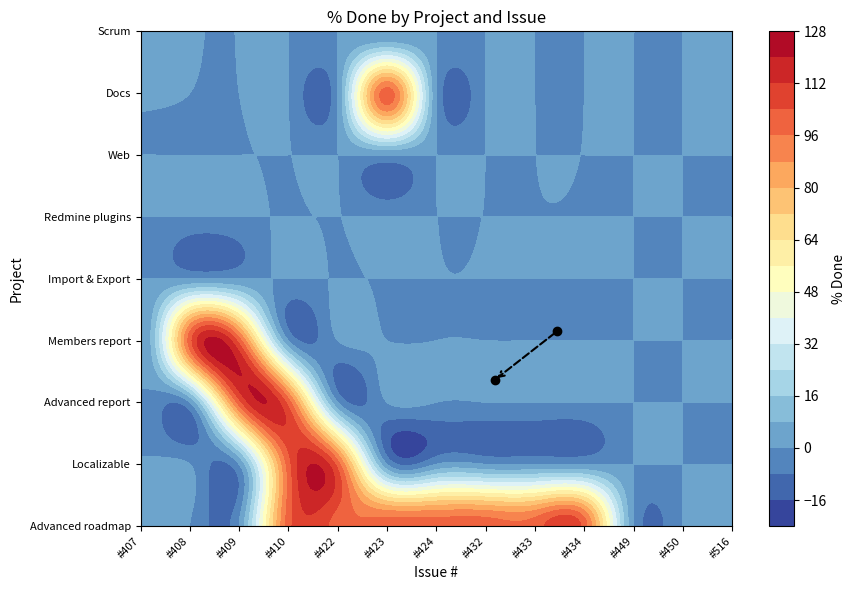

The value of Import & Export at #450 is 0. True or false?

True